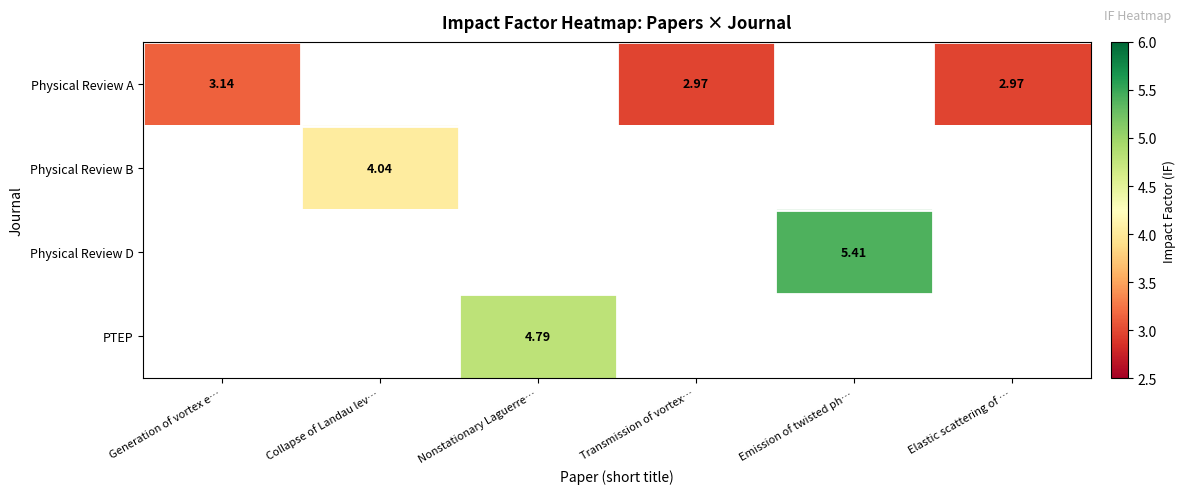

Which series has the largest range (max minus min)?

Physical Review A